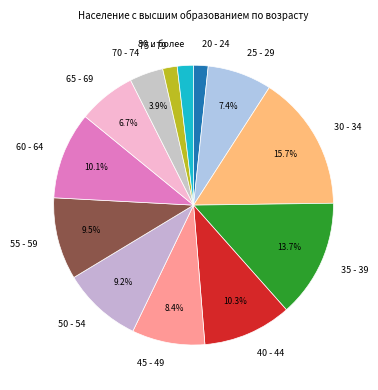

Count the number of slices in the pie.

13